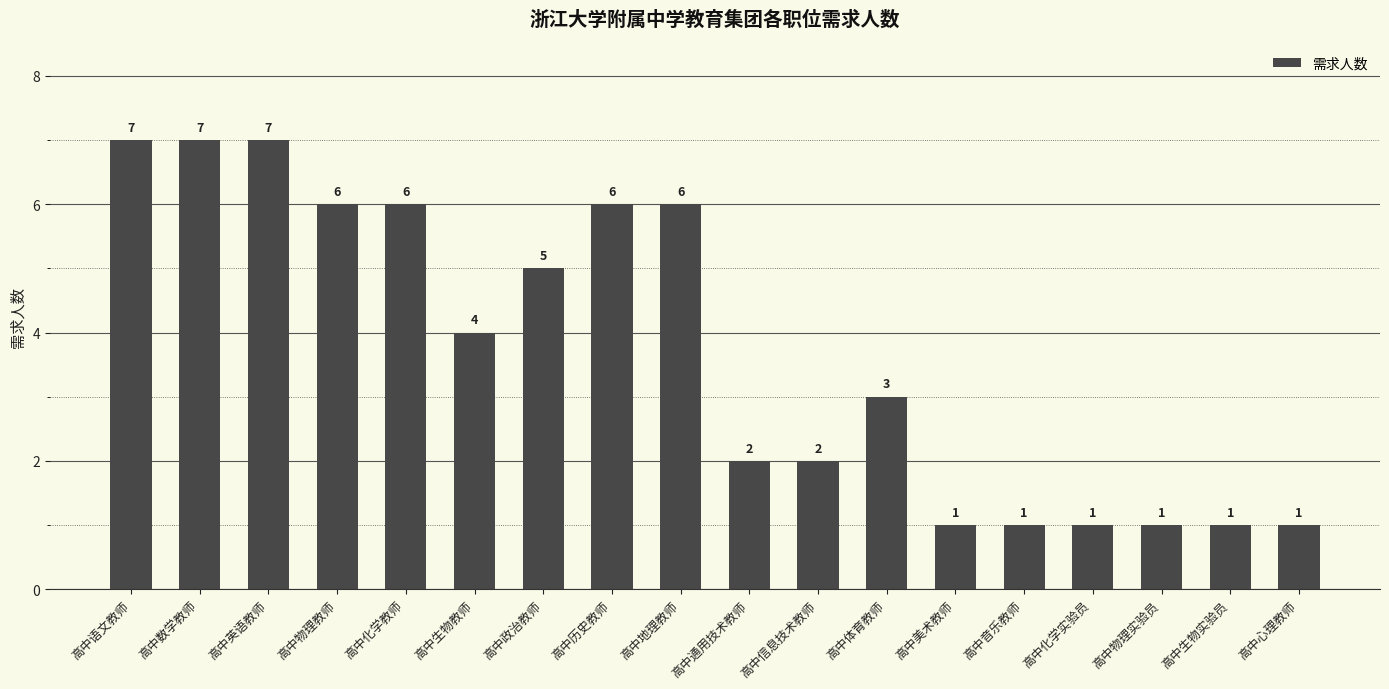

What is the label of the 17th bar from the right?

高中数学教师